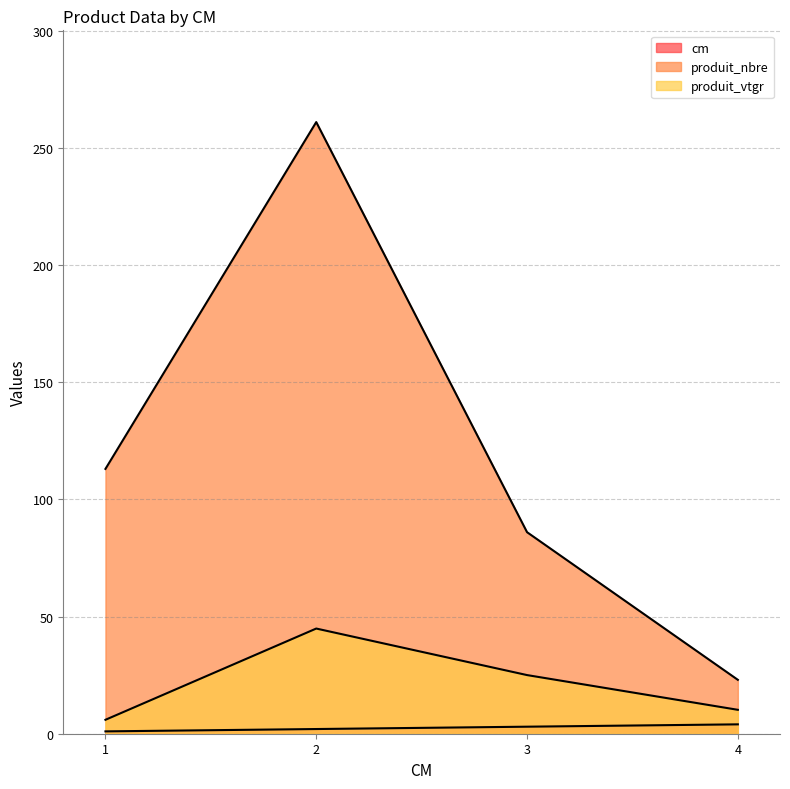

True or false: produit_vtgr and produit_nbre cross at least once.

False